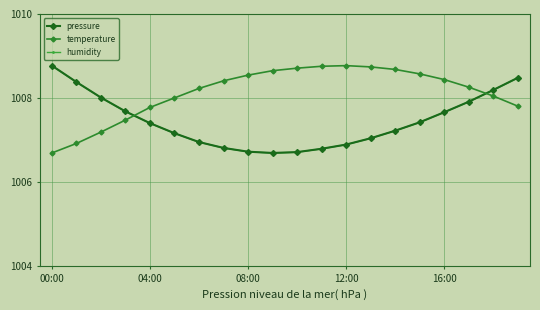

What is the greatest value displayed?

1008.8